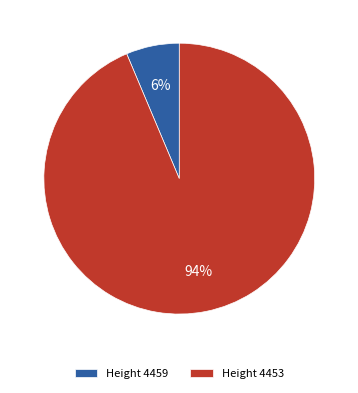

To the nearest percent, what is the combined percentage of Height 4459 and Height 4453?

100%